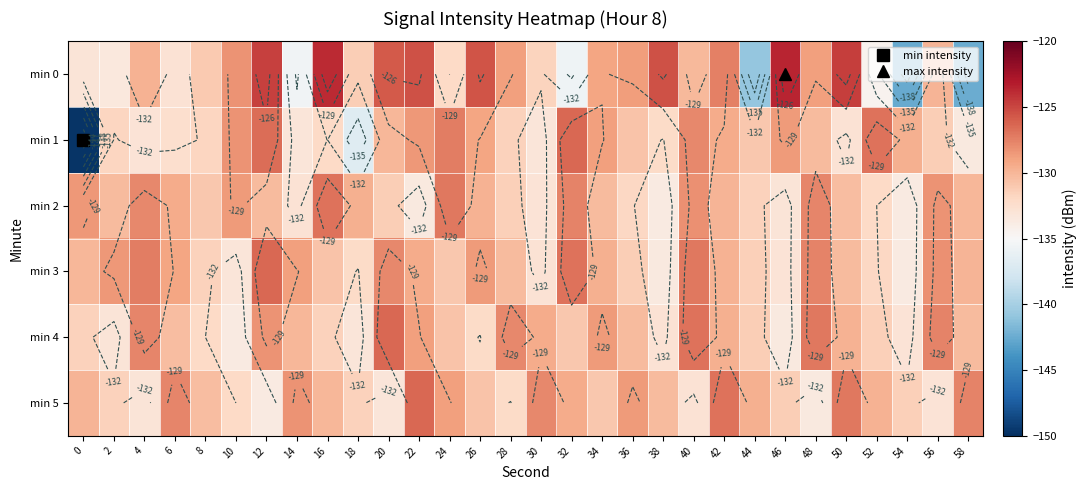

At 42, list the series in order from largest to smallest.

min 5, min 0, min 1, min 4, min 3, min 2